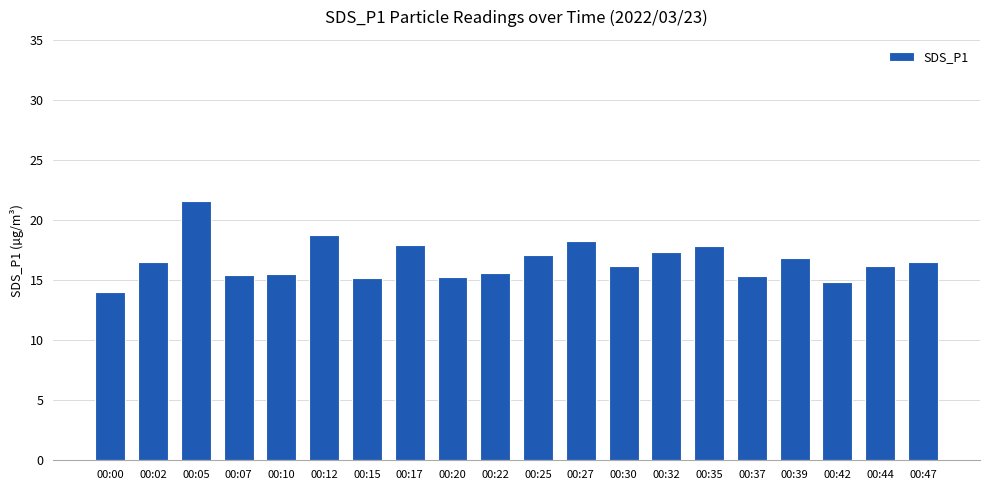

Count the number of values greater than 16.

12